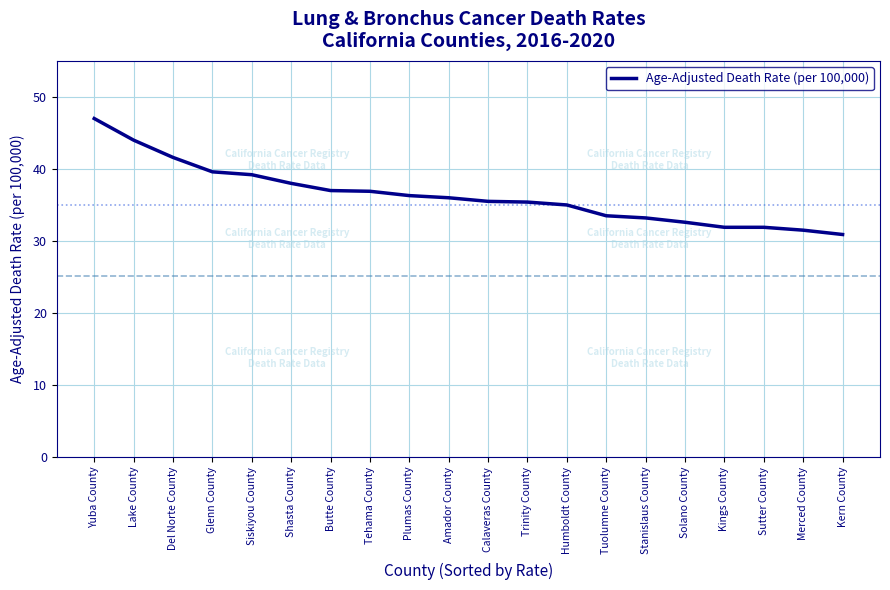

What is the maximum value shown in the chart?

47.0